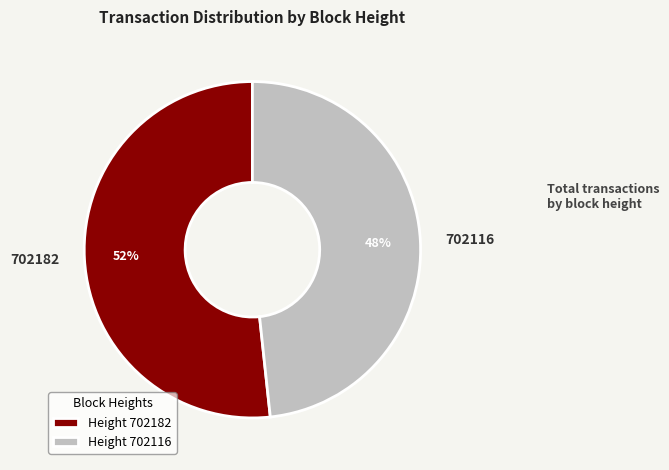

To the nearest percent, what is the combined percentage of 702182 and 702116?

100%